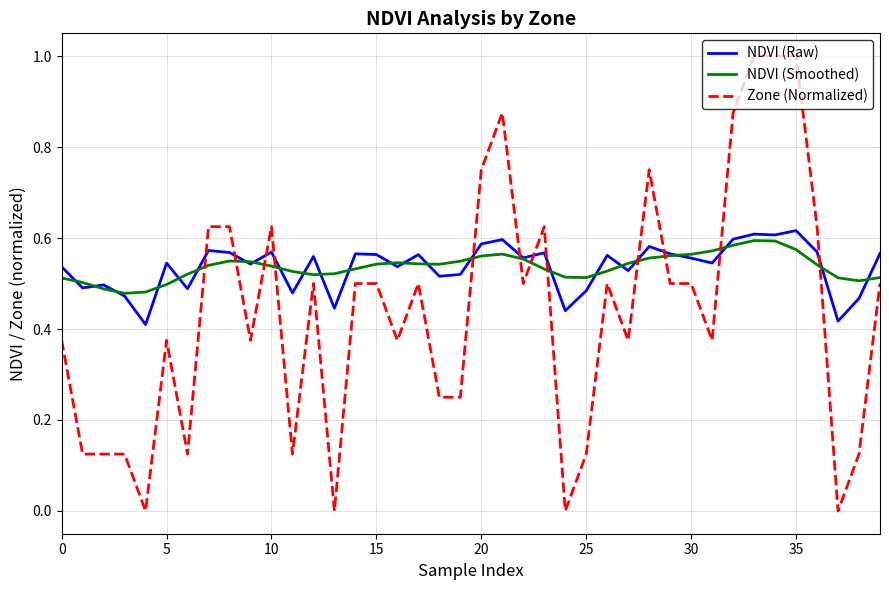

What is the greatest value displayed?

1.0